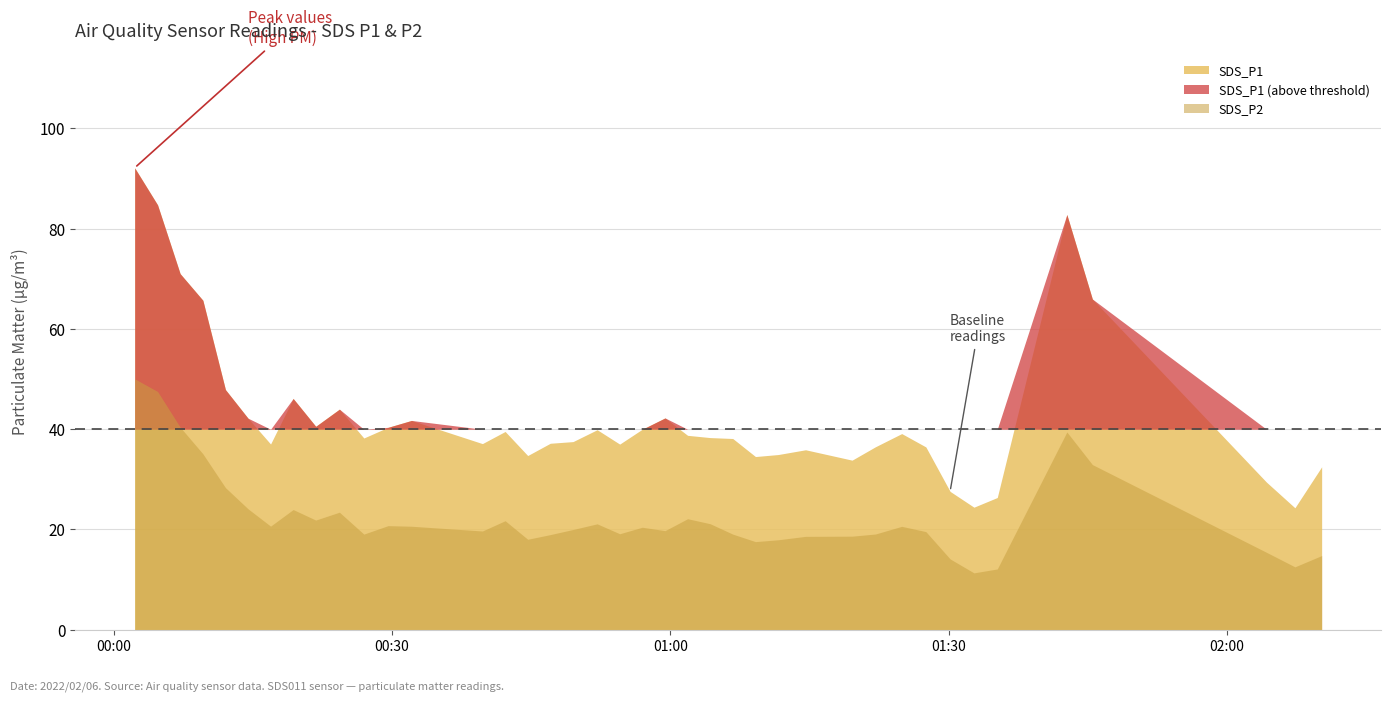

True or false: SDS_P1 has more than 2 interior local peaks.

True